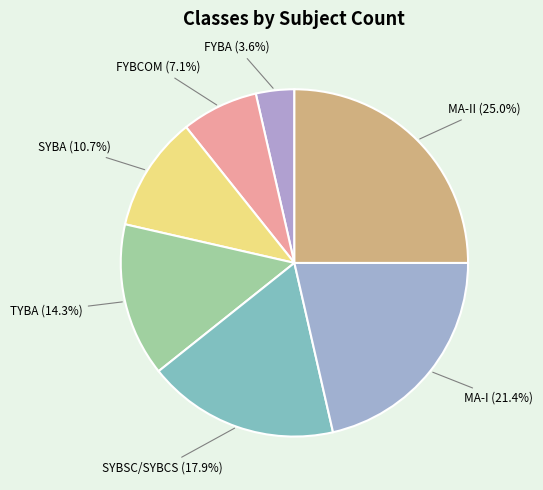

Count the number of slices in the pie.

7